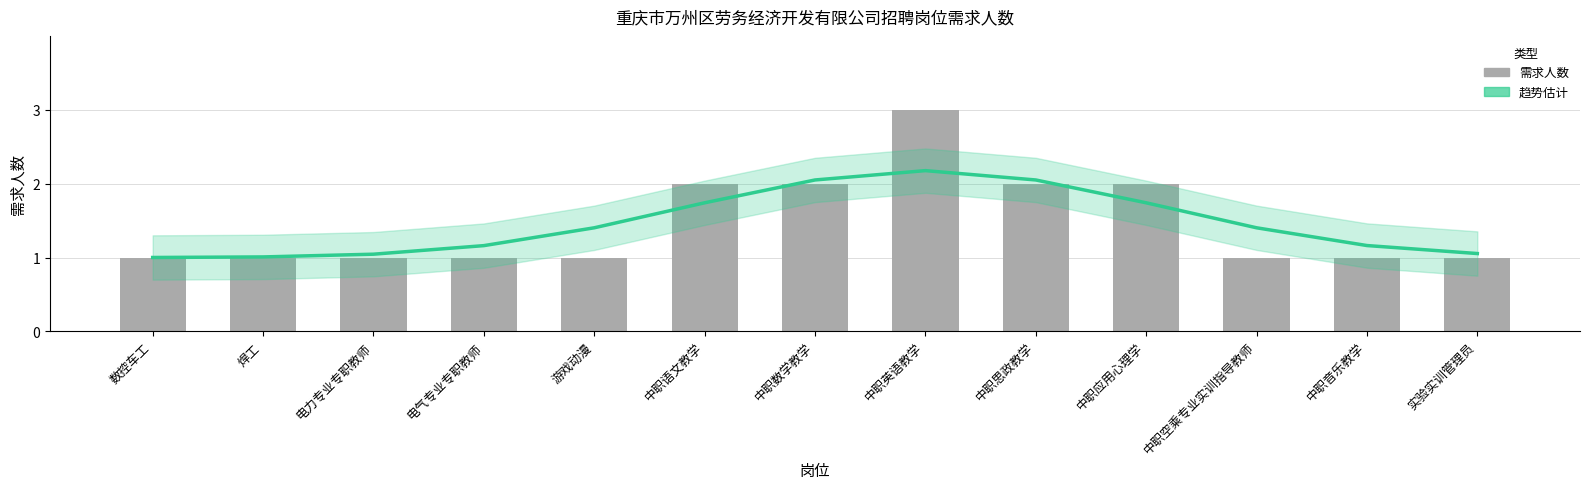

What is the label of the 10th bar from the right?

电气专业专职教师